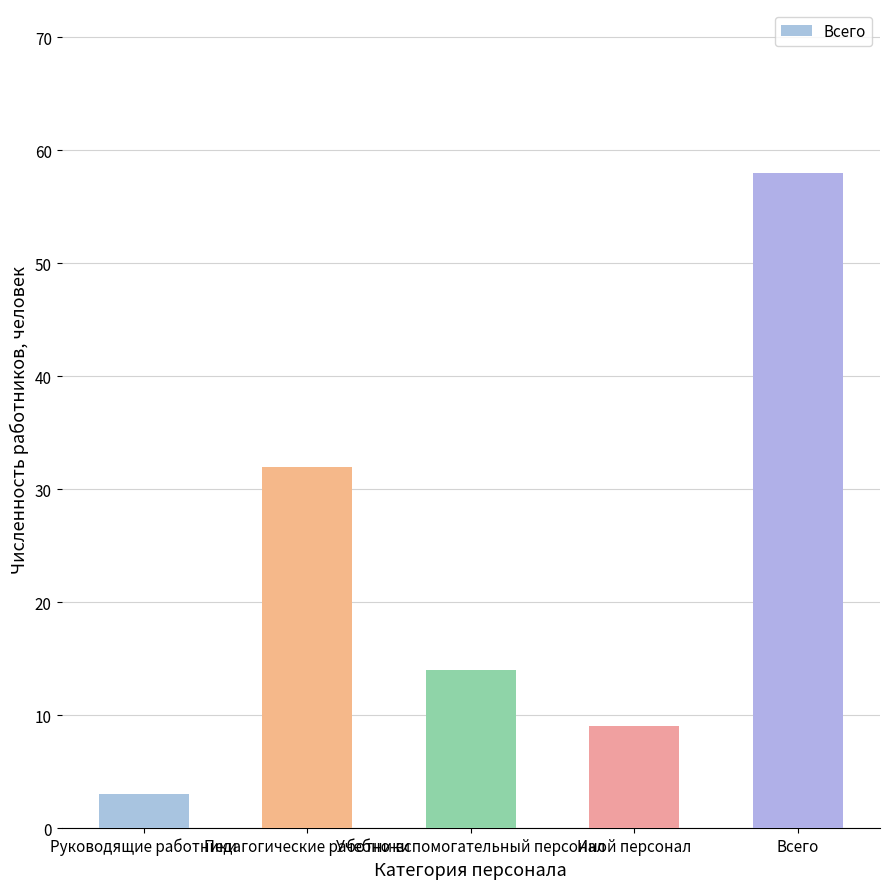

List the labels in order of value, smallest first.

Руководящие работники, Иной персонал, Учебно-вспомогательный персонал, Педагогические работники, Всего